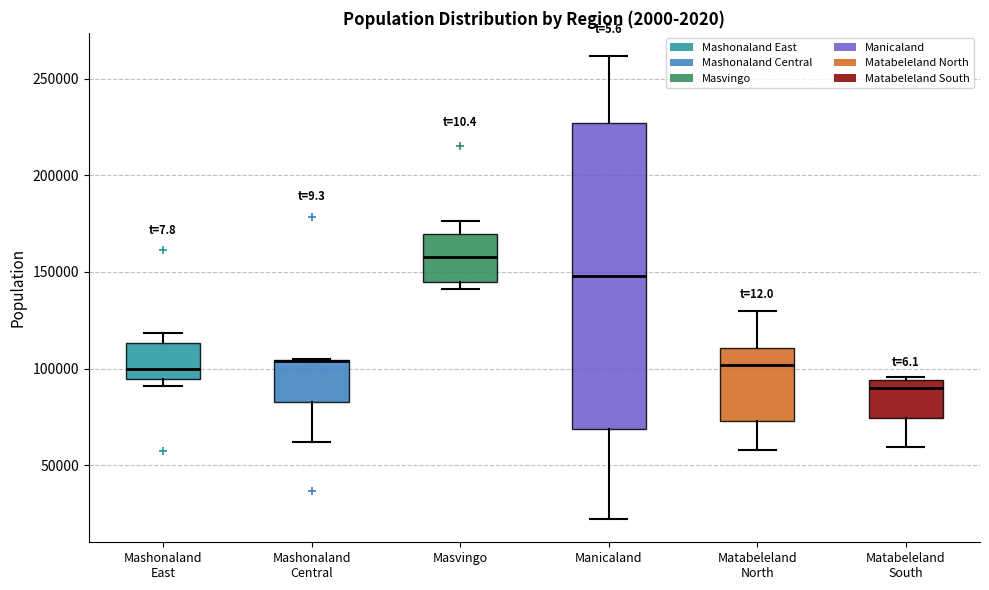

Where is the lower edge of the box for Mashonaland Central on the y-axis? The values are not printed on the chart, so give them approximately, as read against the axis.

85000